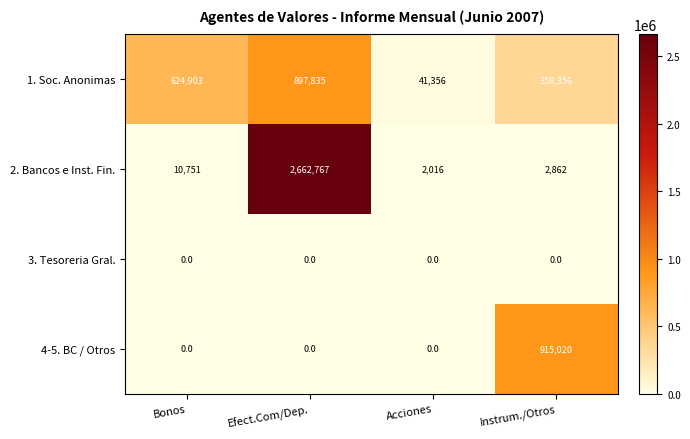

The 1. Soc. Anonimas series shows 41356 at Acciones. True or false?

True